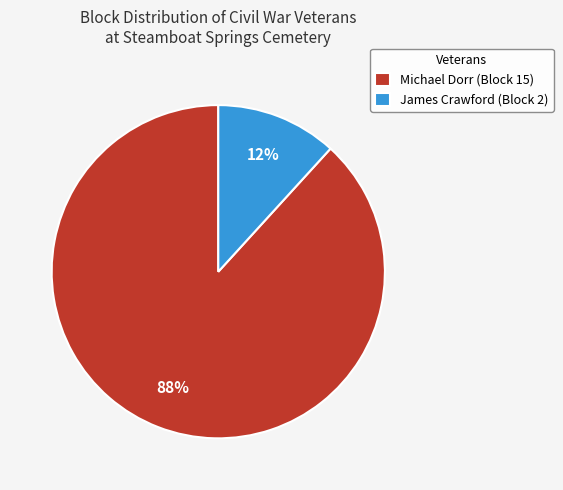

How many slices are in this pie chart?

2